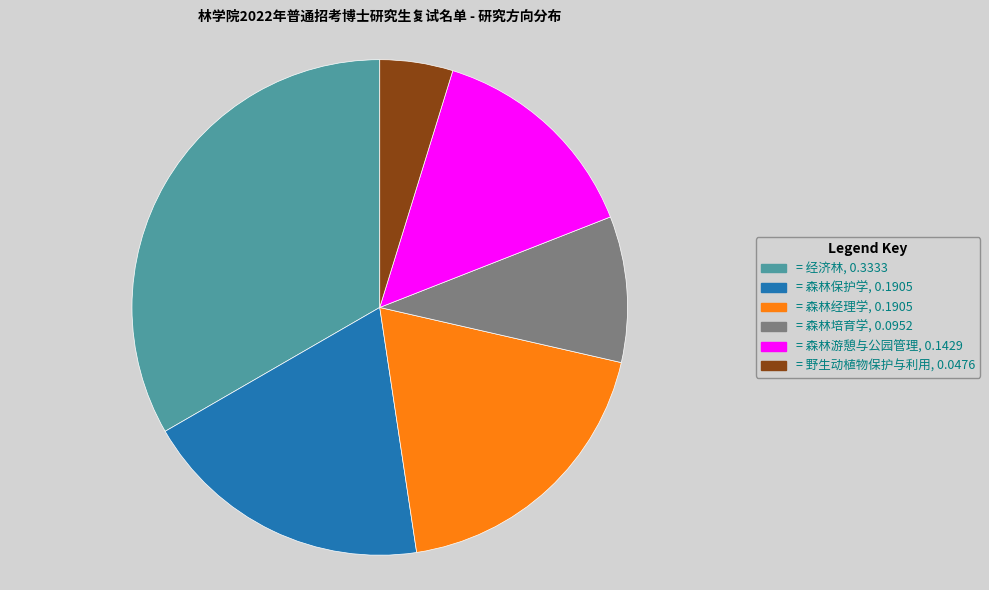

Does any single category account for the majority?

No